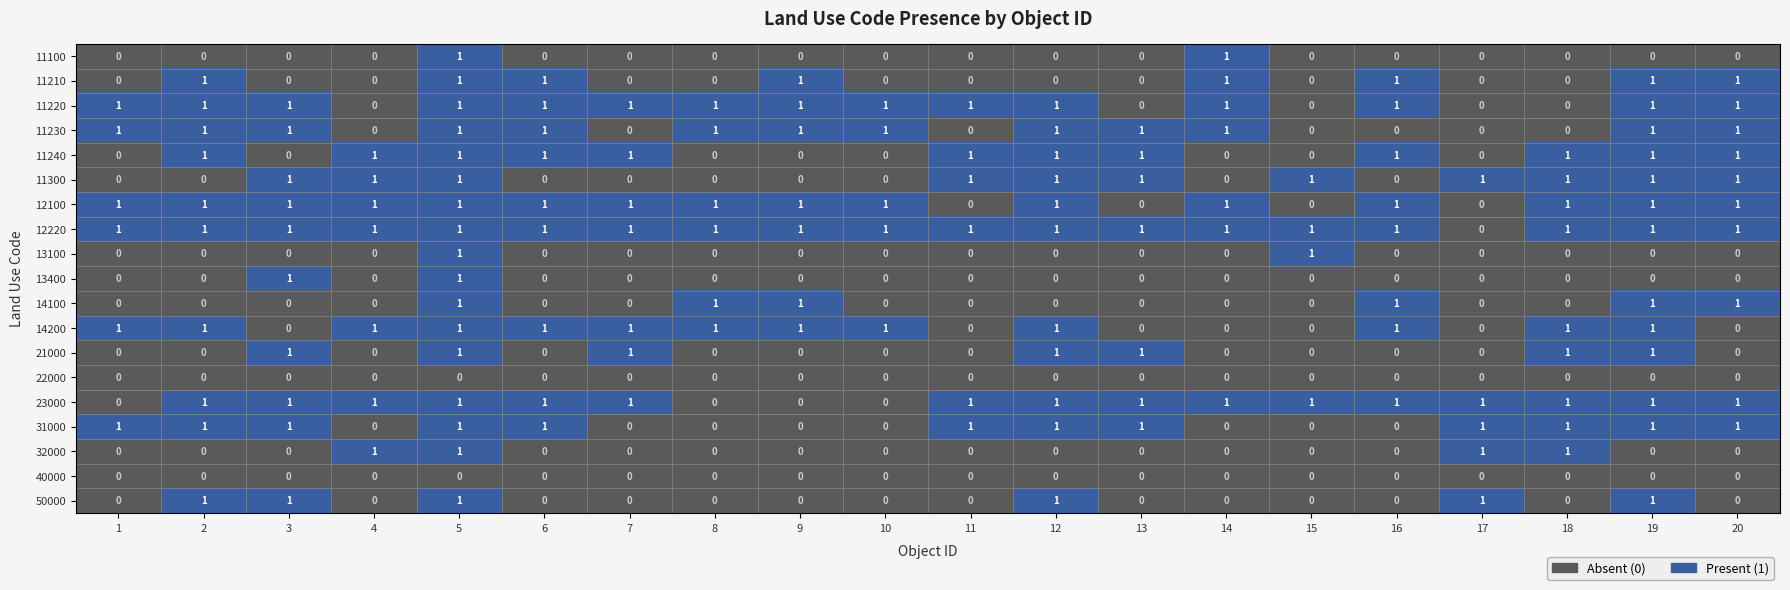

True or false: 11220 has a value of 2 at 6.

False